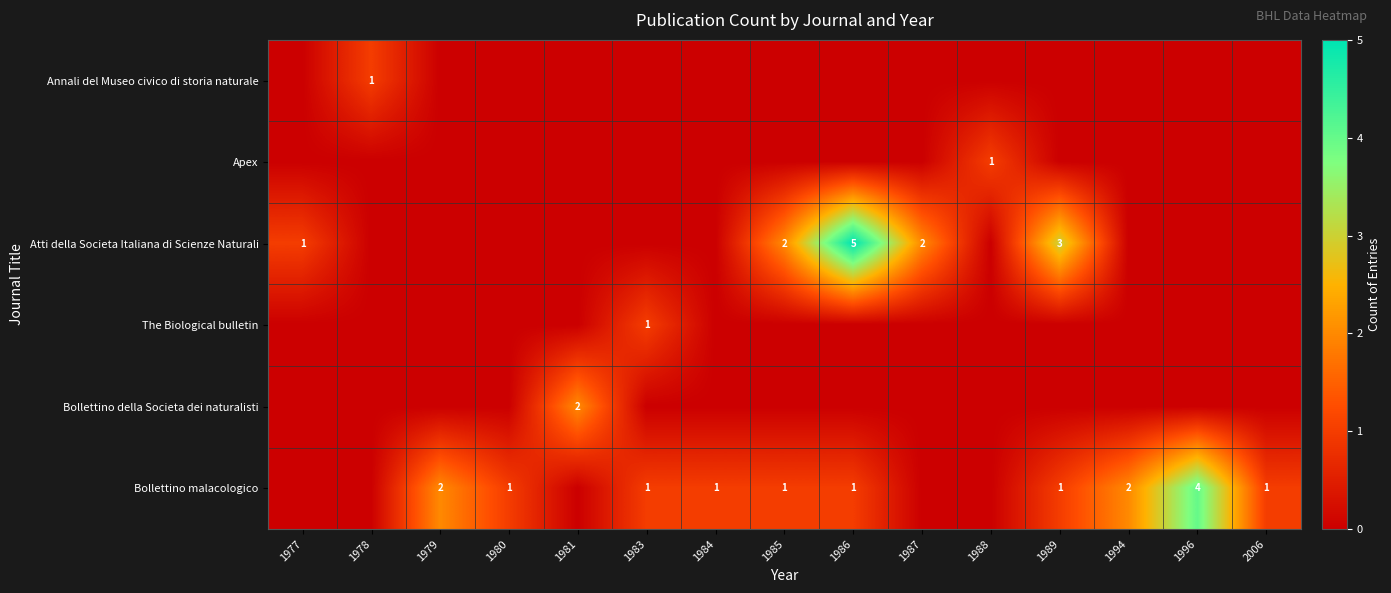

What is the difference between the maximum and minimum values in the Annali del Museo civico di storia naturale series?

1